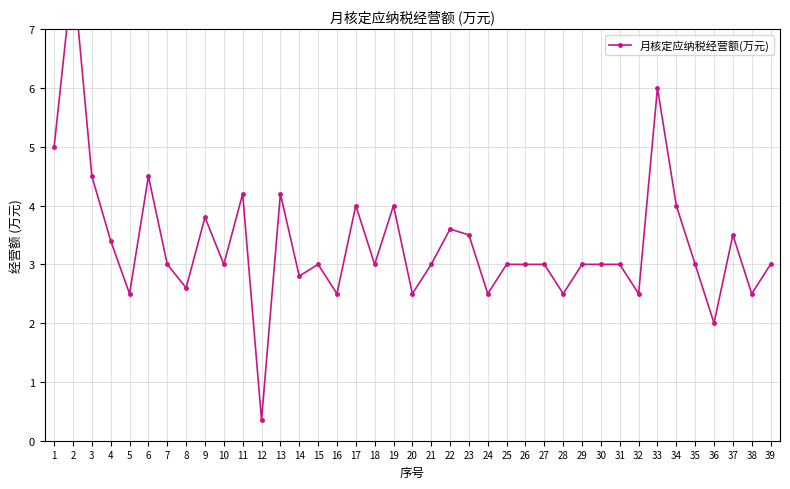

Reading left to right, what are all the values shown in this chart?

5.0	8.0	4.5	3.4	2.5	4.5	3.0	2.6	3.8	3.0	4.2	0.3	4.2	2.8	3.0	2.5	4.0	3.0	4.0	2.5	3.0	3.6	3.5	2.5	3.0	3.0	3.0	2.5	3.0	3.0	3.0	2.5	6.0	4.0	3.0	2.0	3.5	2.5	3.0